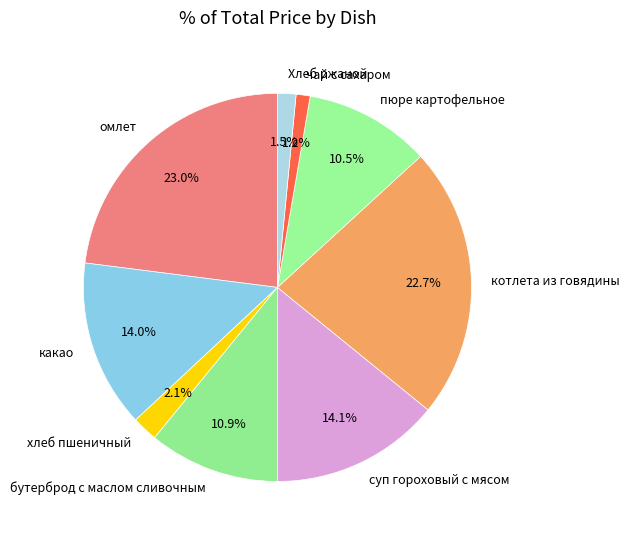

Count the number of slices in the pie.

9